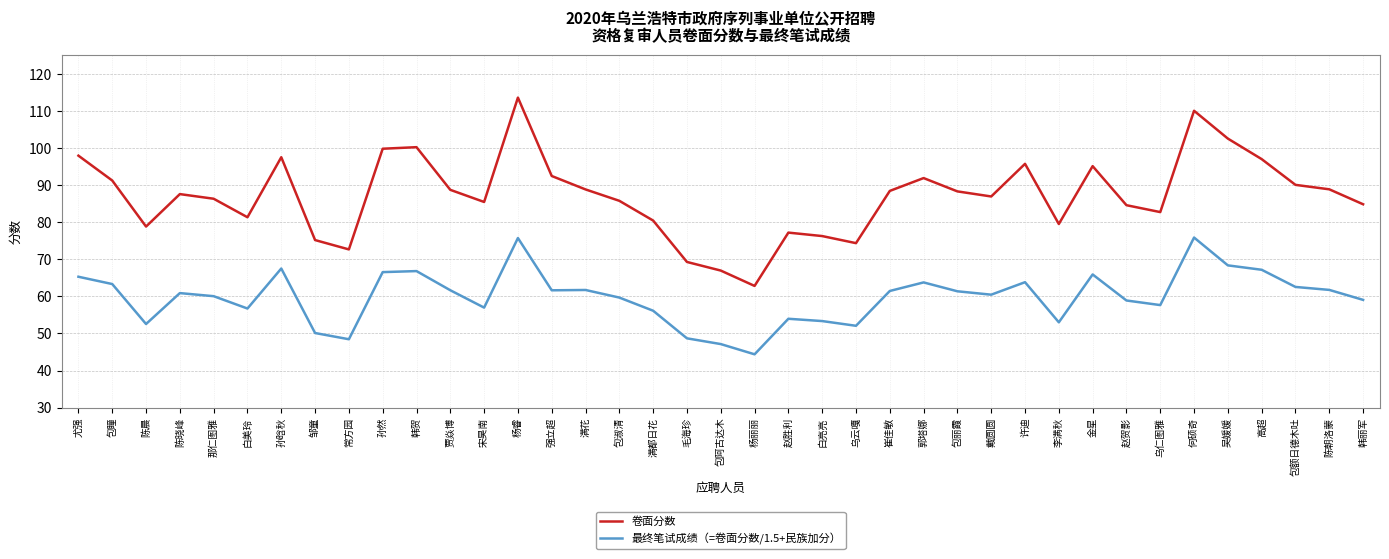

What is the spread (max minus min) of values at 陈朝洛蒙?

27.1